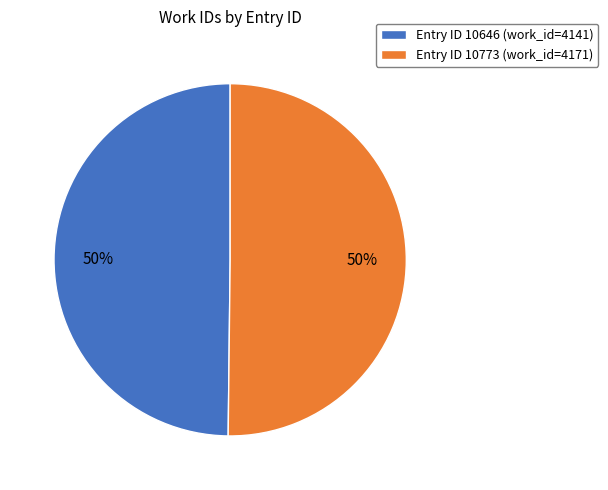

Is the sum of Entry ID 10773 (work_id=4171) and Entry ID 10646 (work_id=4141) greater than half?

Yes